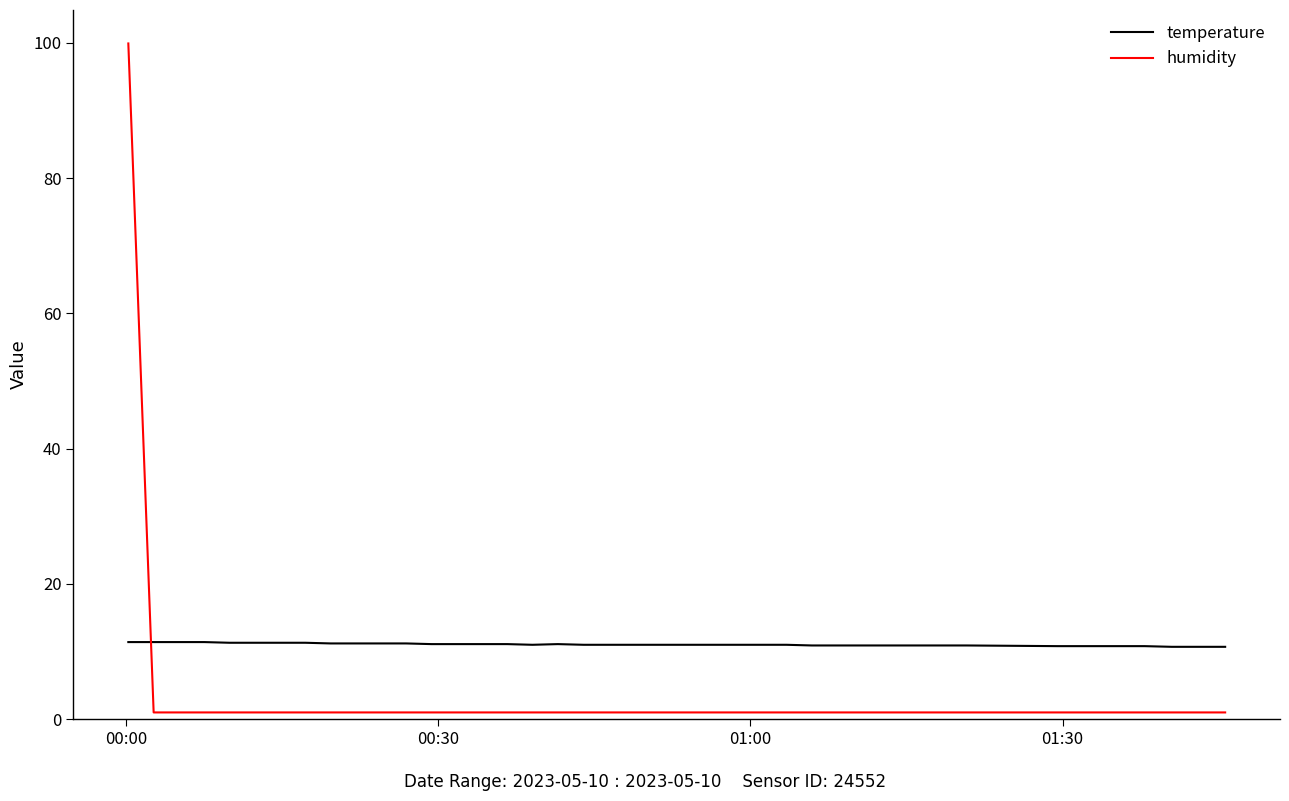

List the series in order of their overall mean, highest first.

temperature, humidity